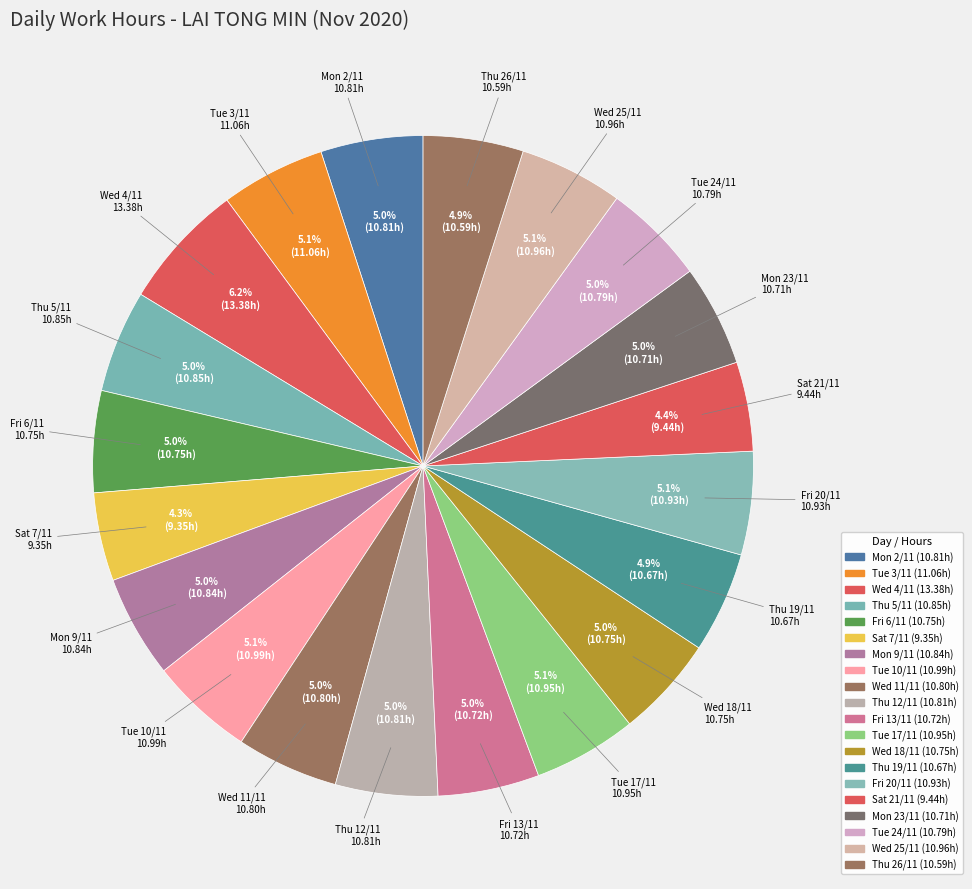

How many slices are in this pie chart?

20